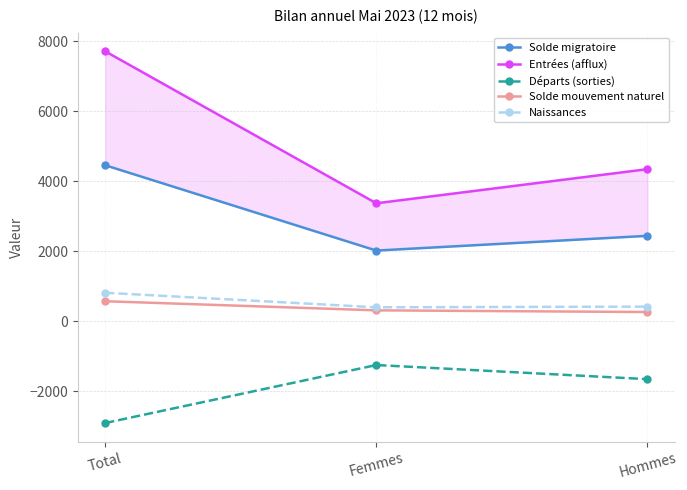

What is the label of the 3rd point from the left?

Hommes